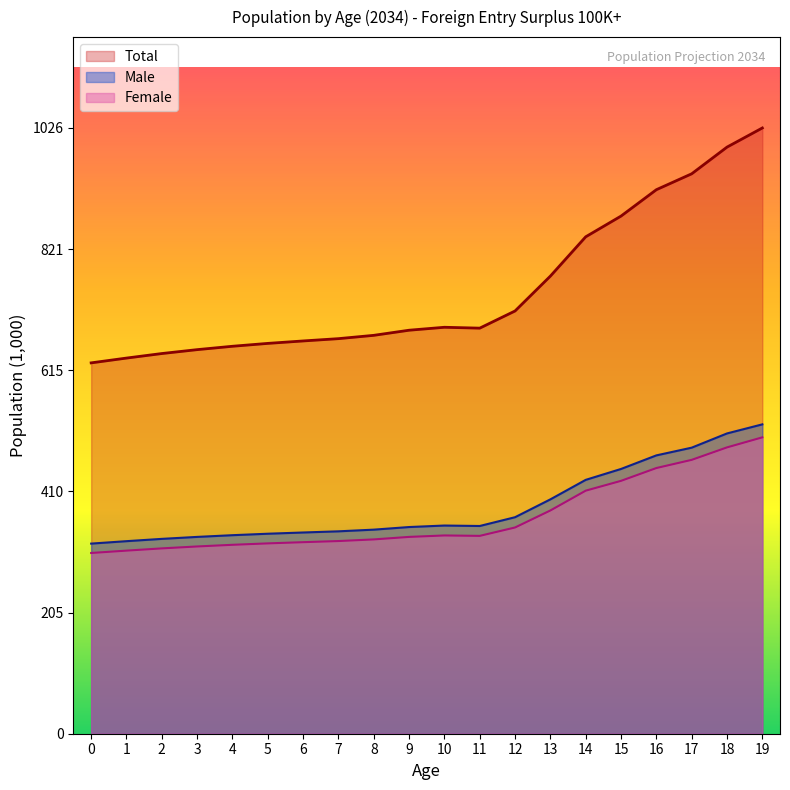

Rank the categories by Total value from lowest to highest.

0, 1, 2, 3, 4, 5, 6, 7, 8, 9, 11, 10, 12, 13, 14, 15, 16, 17, 18, 19